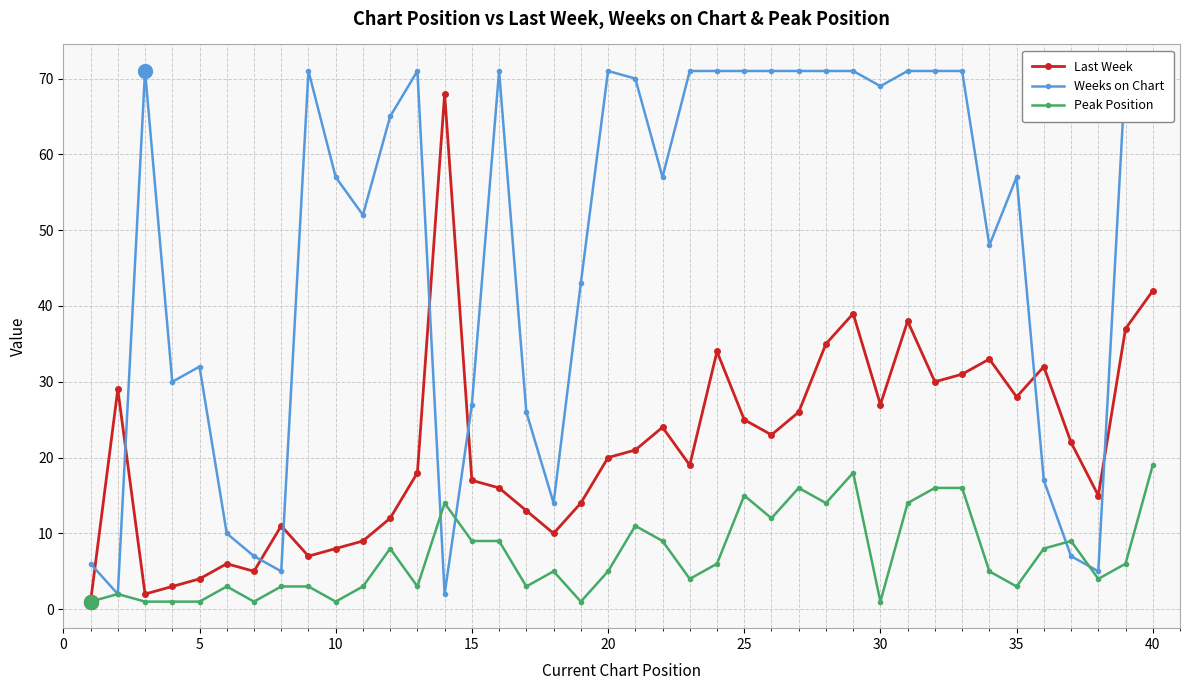

What is the highest value of the Last Week series?

68